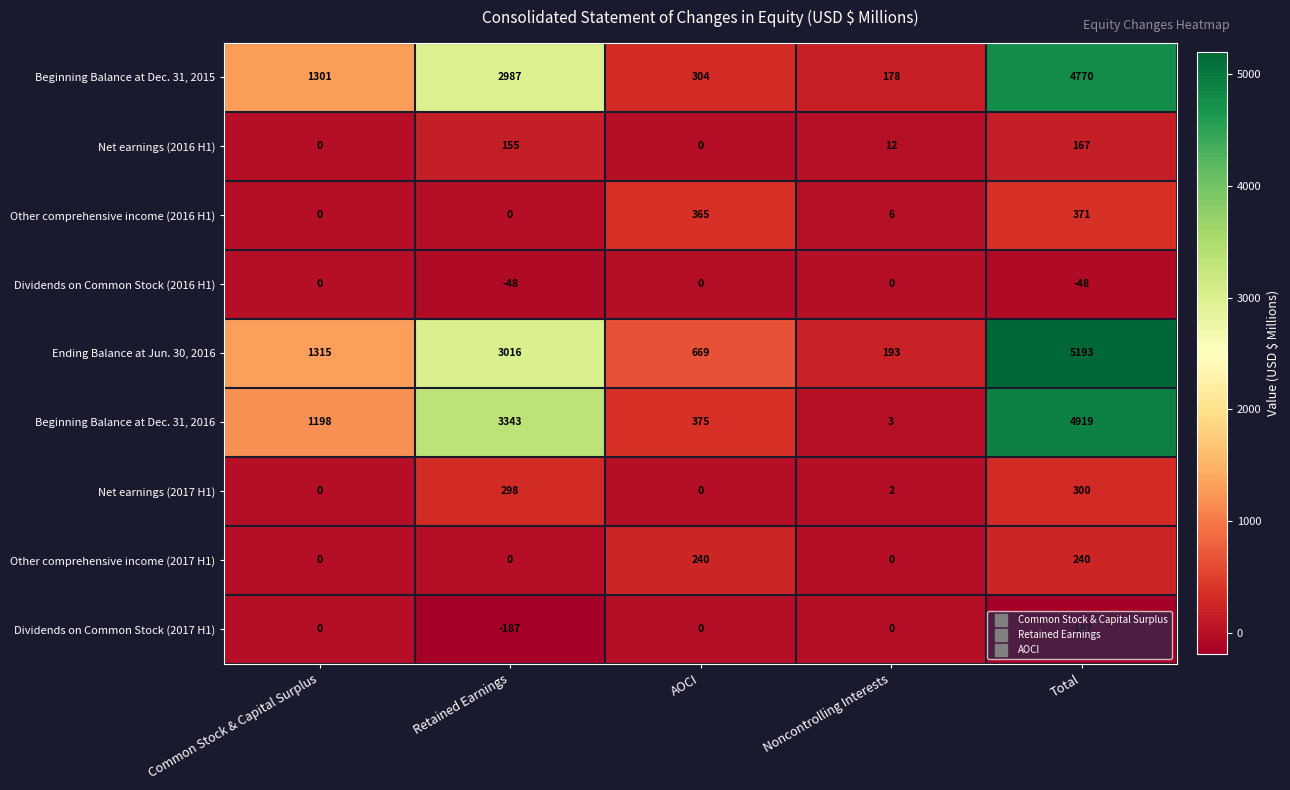

Rank the categories by Beginning Balance at Dec. 31, 2015 value from highest to lowest.

Total, Retained Earnings, Common Stock & Capital Surplus, AOCI, Noncontrolling Interests